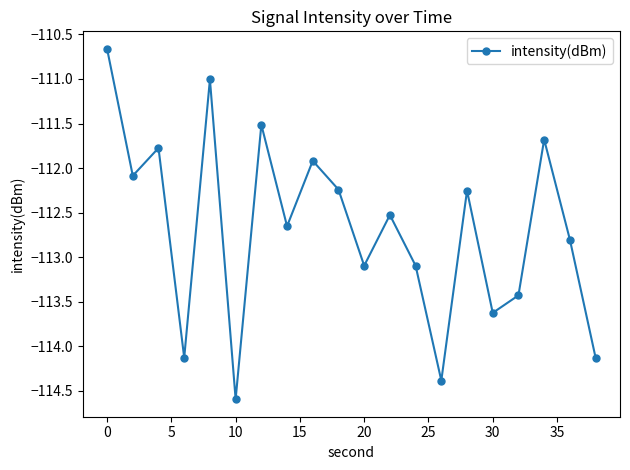

What is the difference between the maximum and minimum values?

3.9